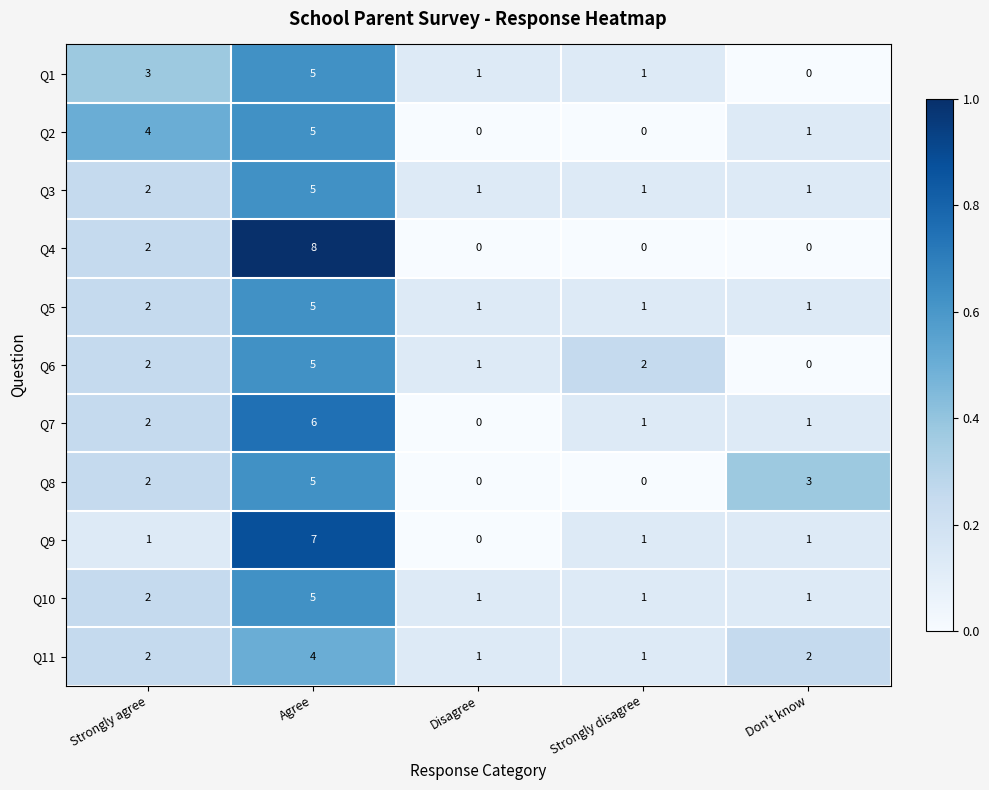

What is the difference between the maximum and minimum values in the Q5 series?

4